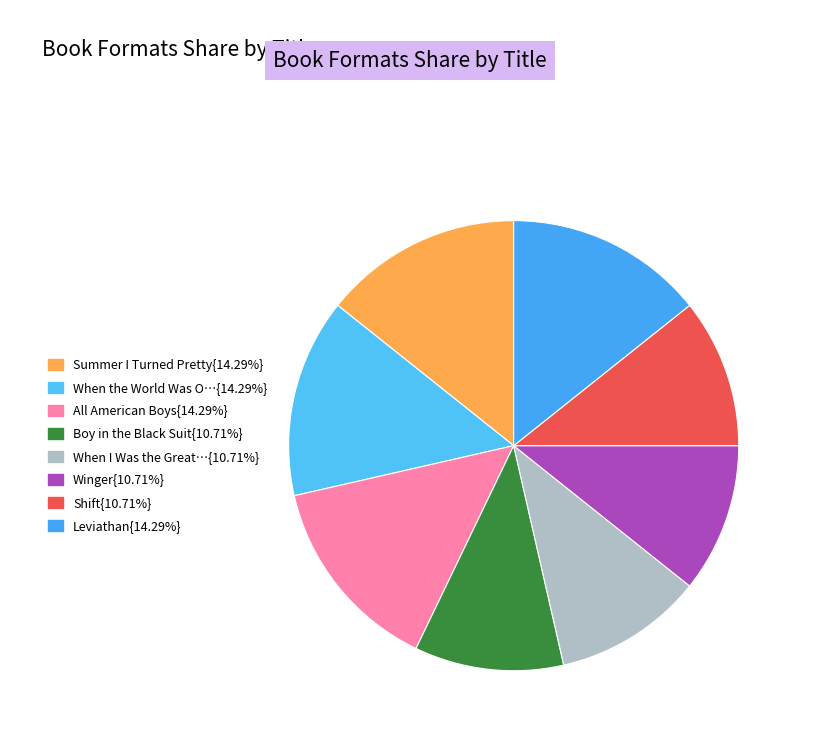

Count the number of slices in the pie.

8